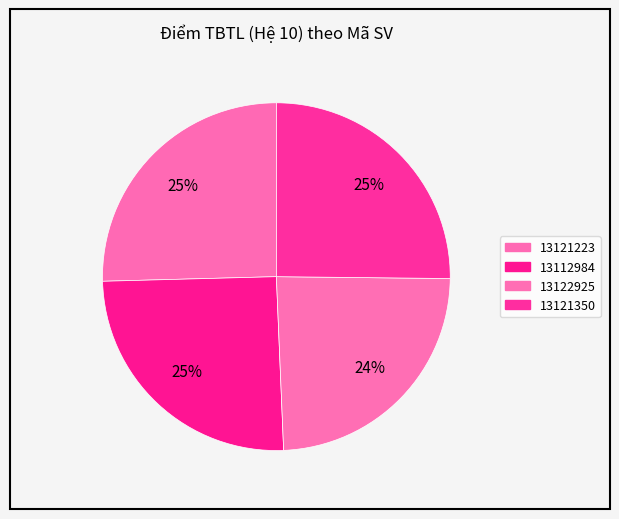

How many segments does this pie chart have?

4